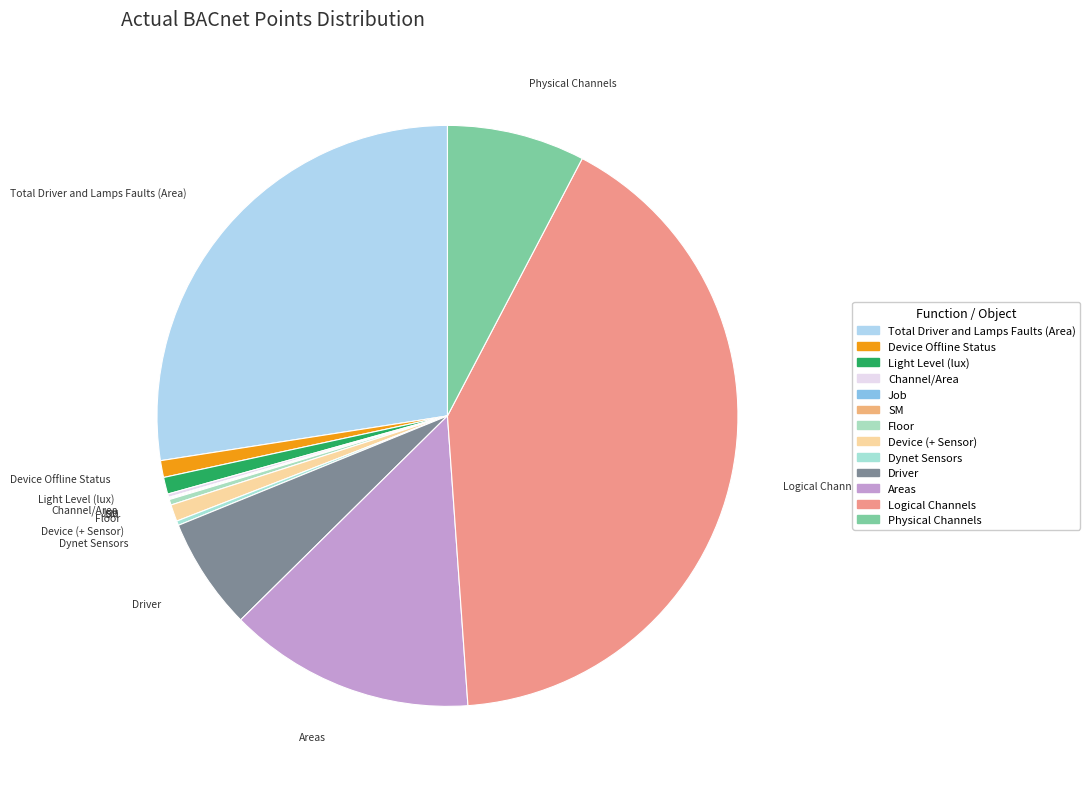

Does any single category account for the majority?

No